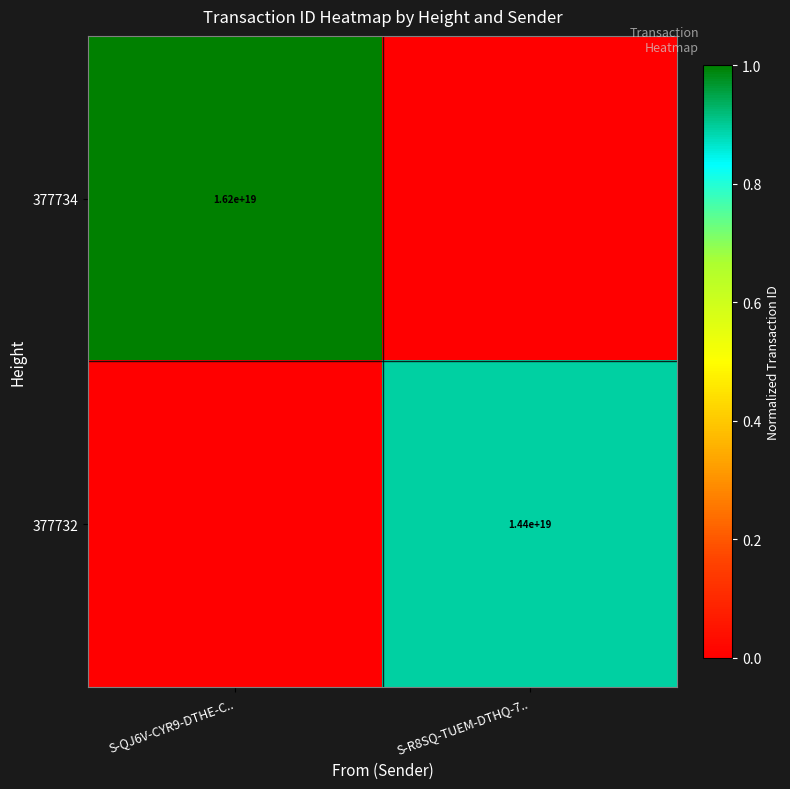

Is it true that 377732 equals 14400000000000000000 at S-R8SQ-TUEM-DTHQ-7..?

True